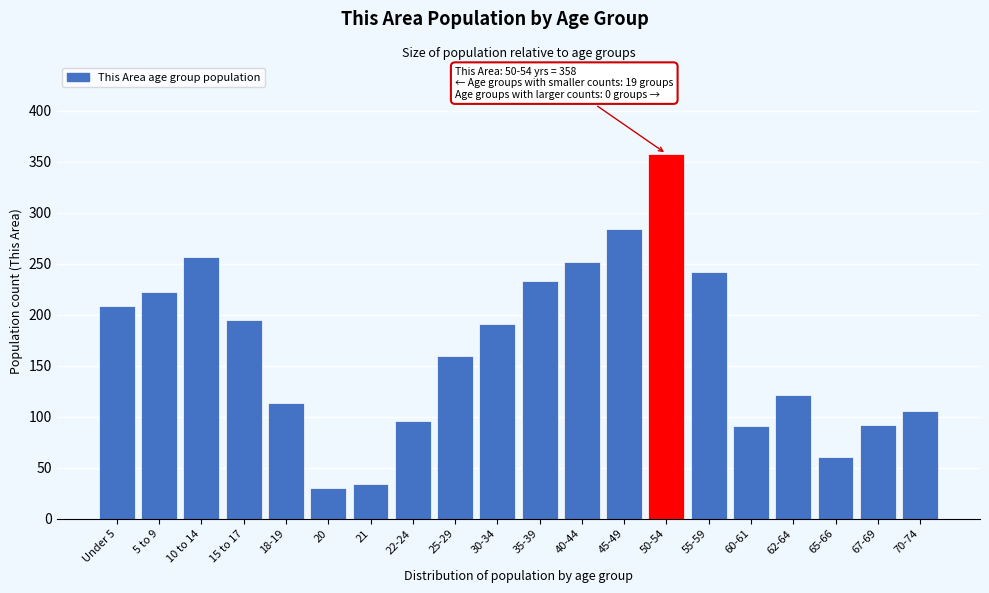

What is the difference between the maximum and minimum values?

328